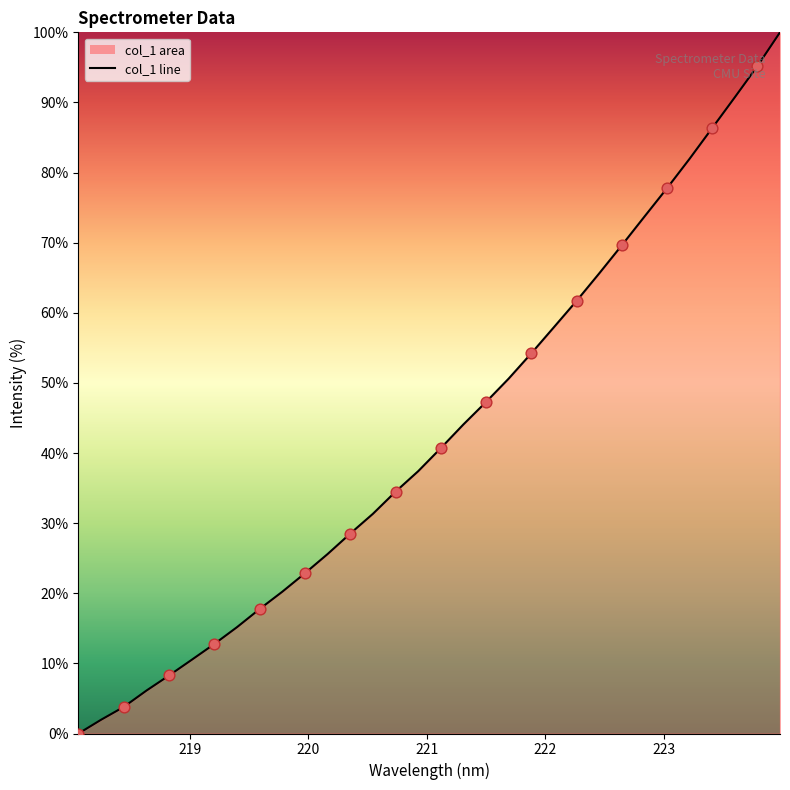

Which has a higher value, 219.3979 or 218.2508?

219.3979